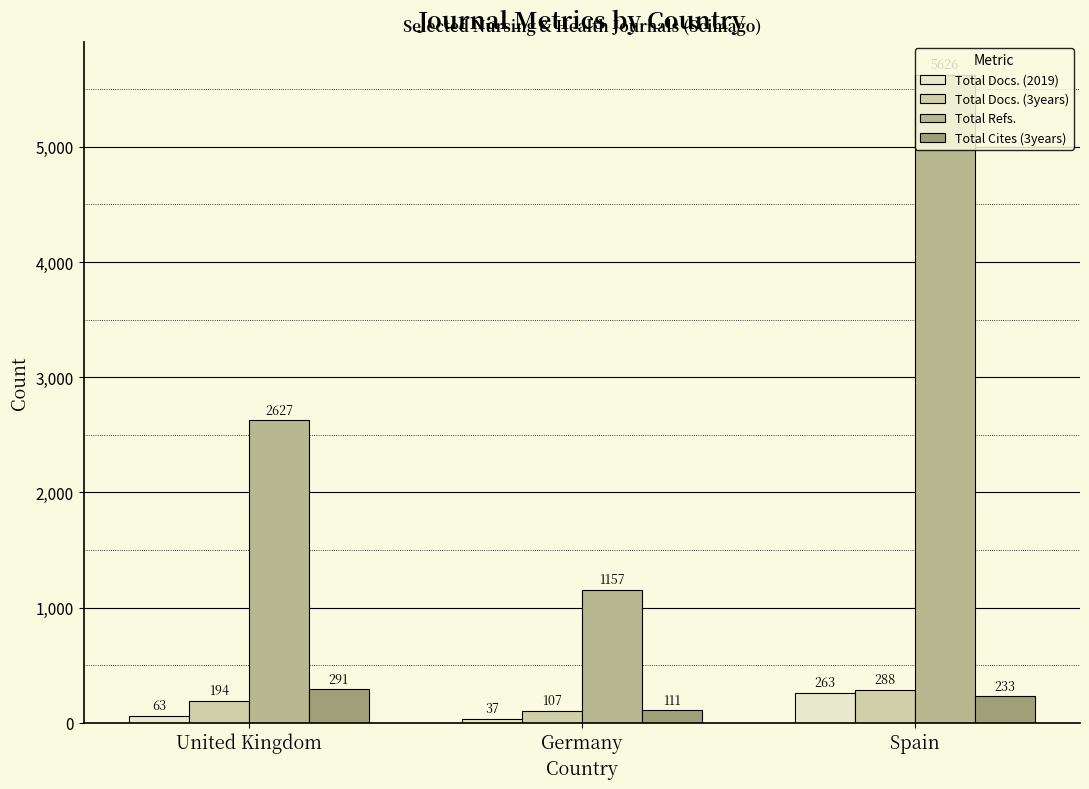

What is the difference between the maximum and minimum values in the Total Cites (3years) series?

180